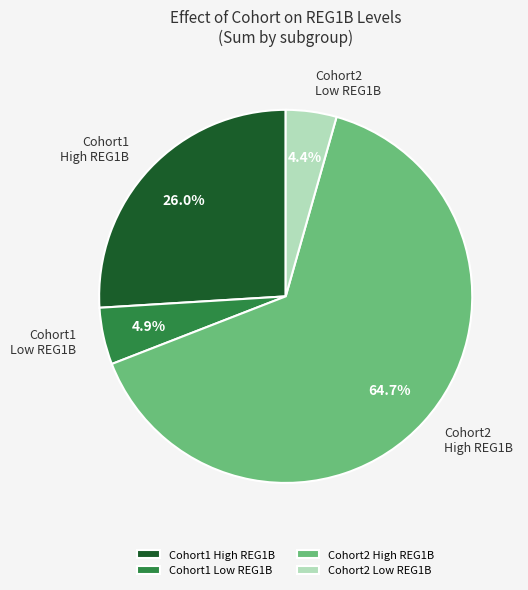

Rank the categories by value from highest to lowest.

Cohort2 High REG1B, Cohort1 High REG1B, Cohort1 Low REG1B, Cohort2 Low REG1B